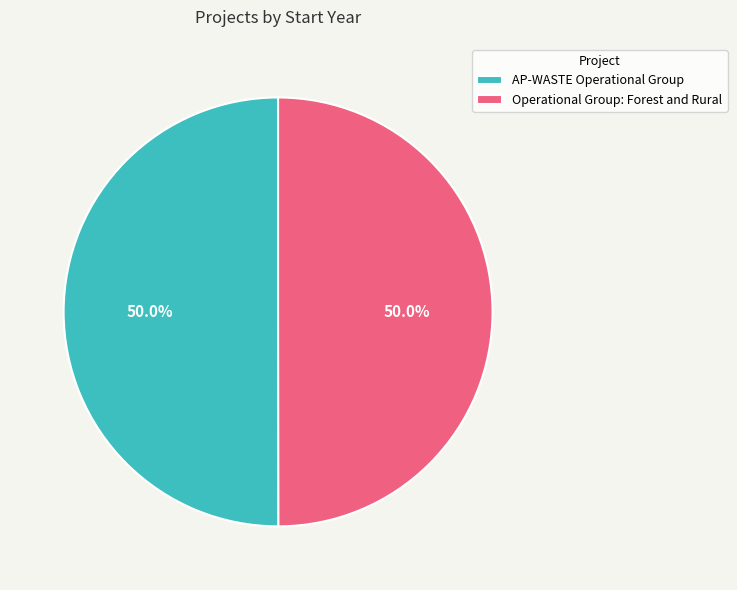

Approximately how many times larger is the value at AP-WASTE Operational Group compared to Operational Group: Forest and Rural?

1.0